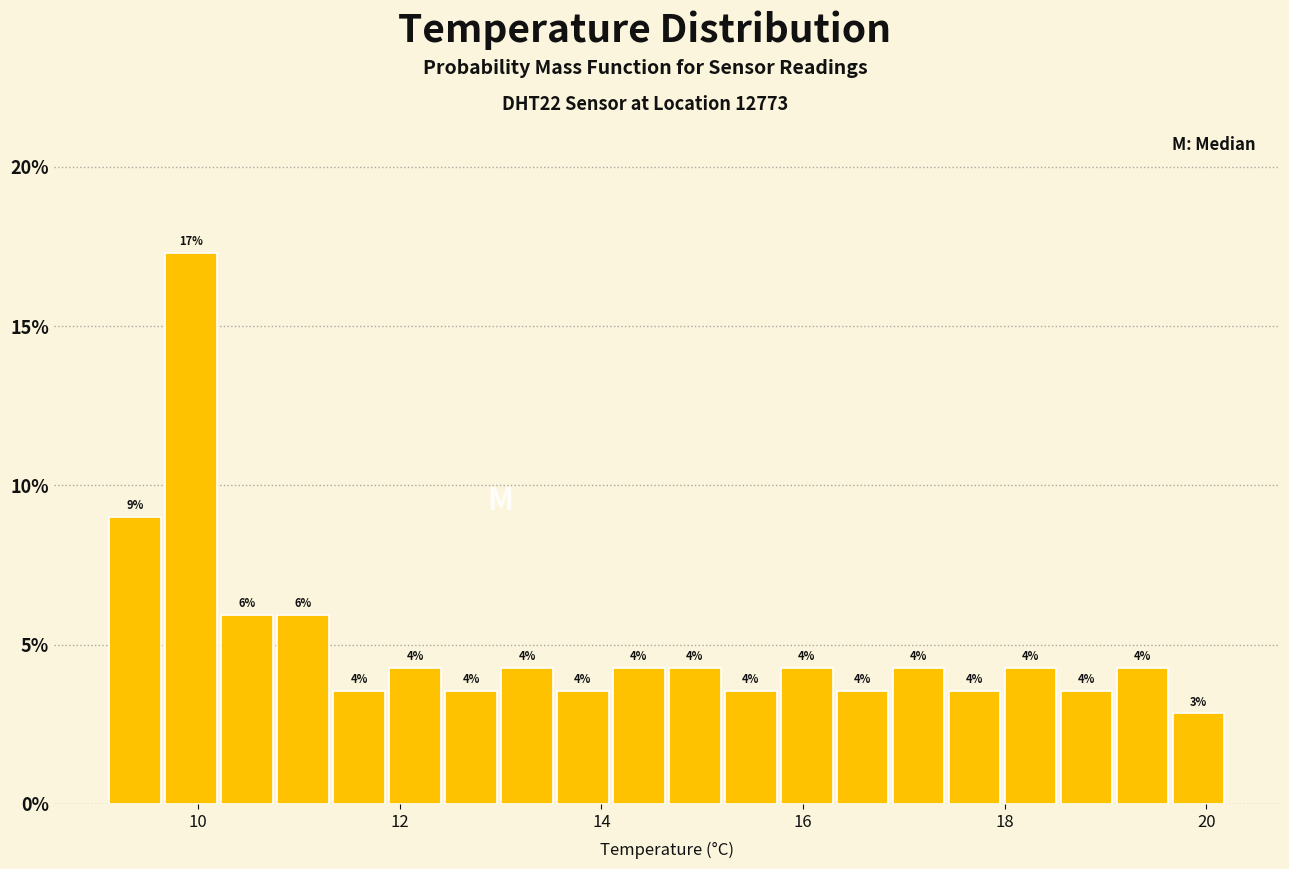

Read against the x-axis, roughly where is the centre of the tallest bar?

10.0